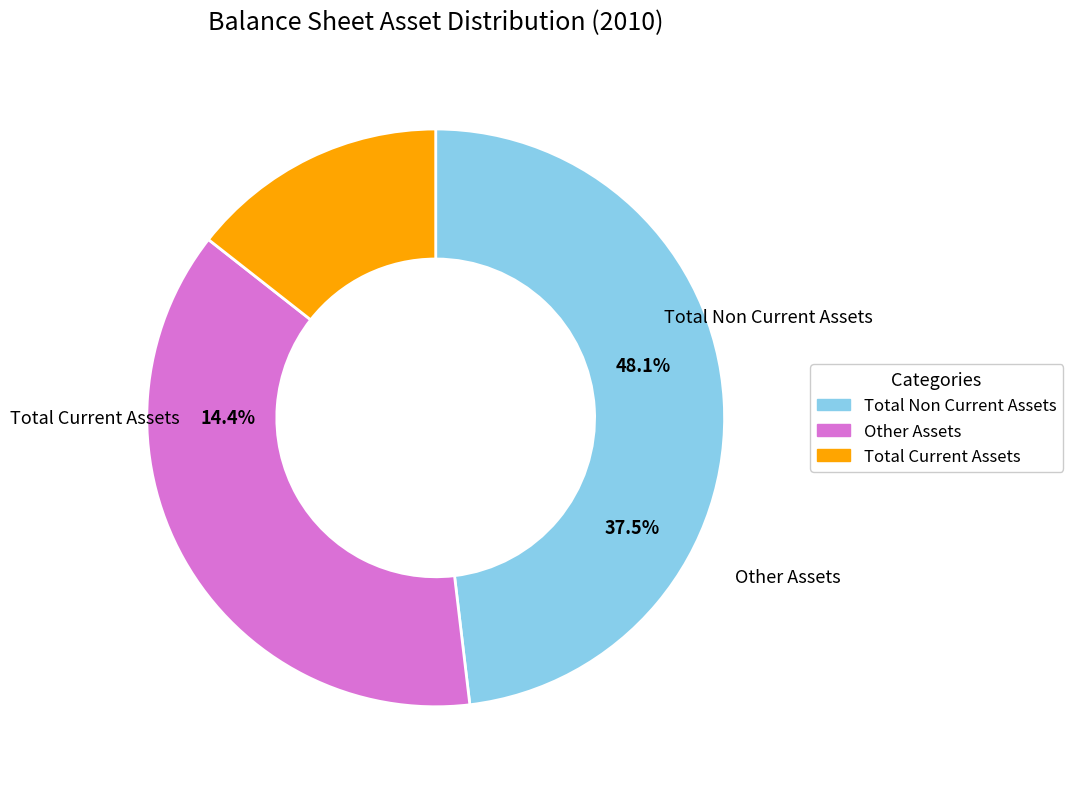

Which category has the biggest portion of the pie?

Total Non Current Assets